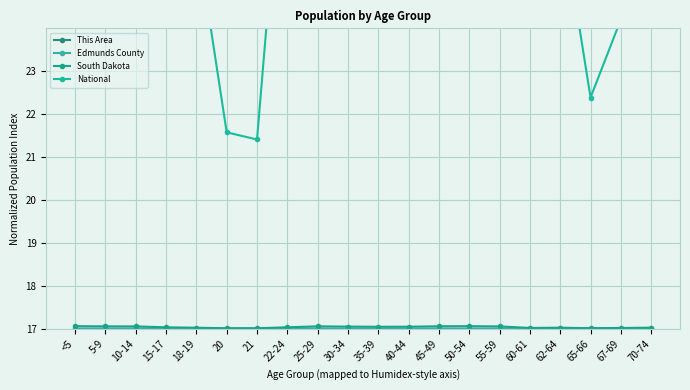

What is the sum of the National values at 10-14 and 67-69?

62.1